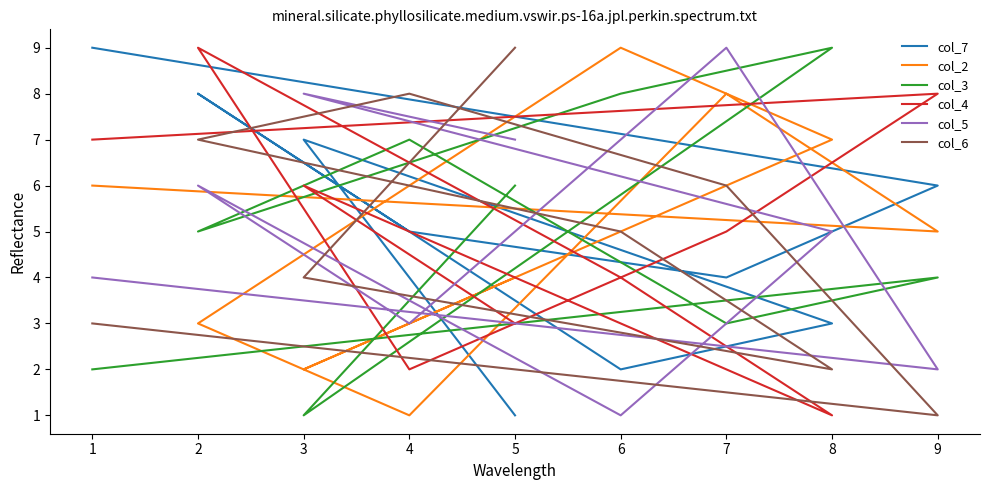

Which series has the largest range (max minus min)?

col_7